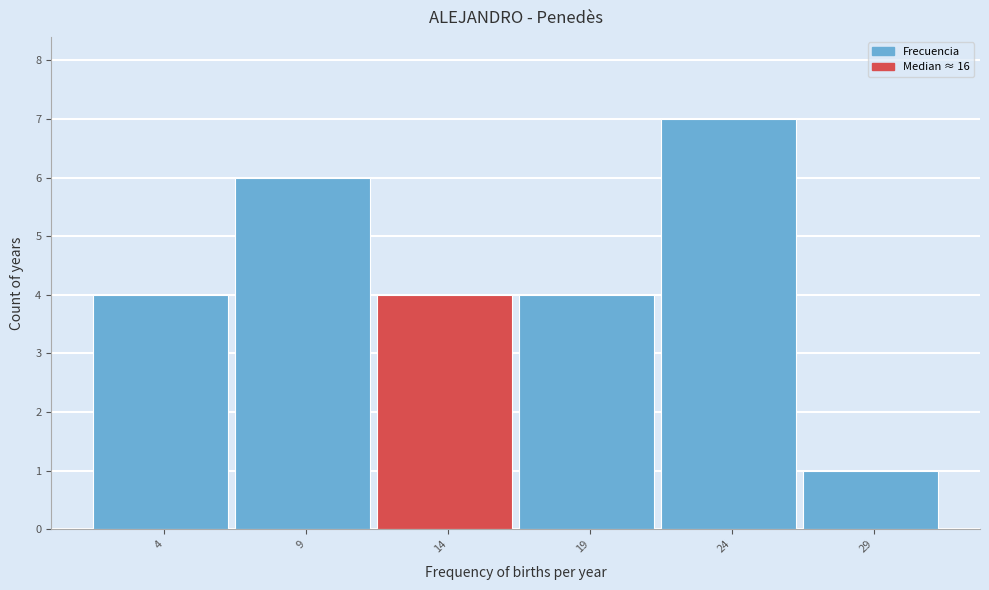

Reading left to right, what are all the values shown in this chart?

4	6	4	4	7	1